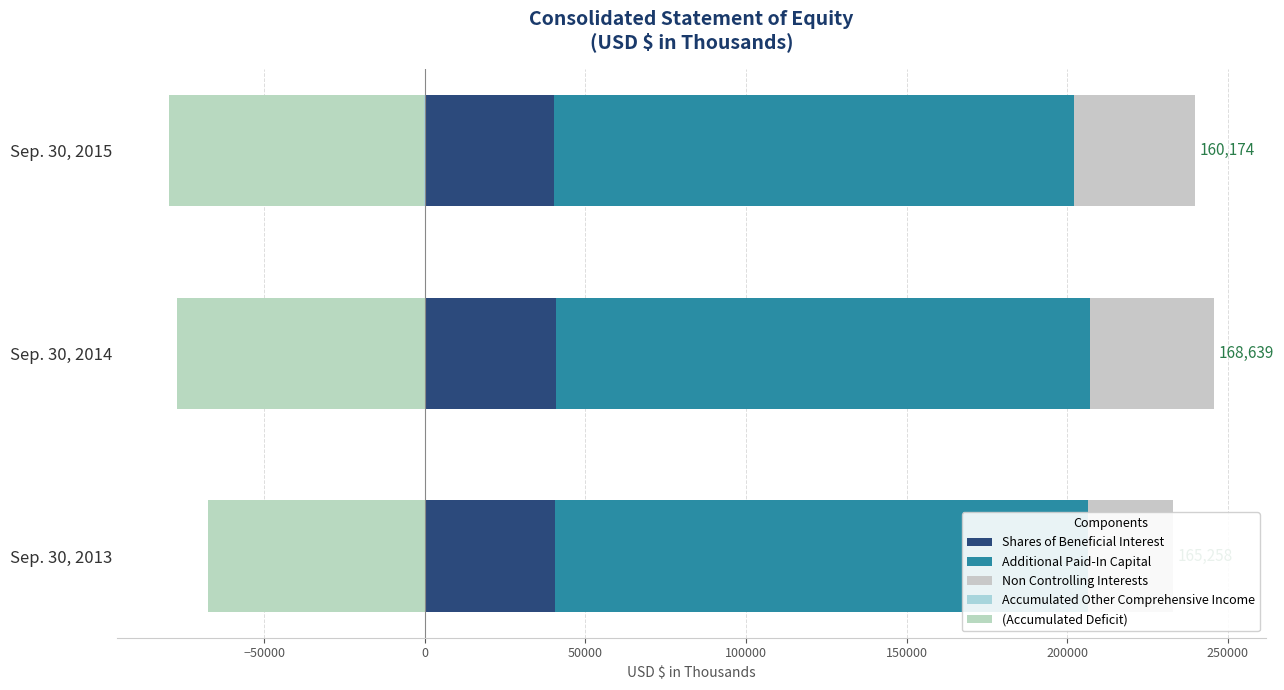

What is the difference between the second highest and minimum values in the Accumulated Other Comprehensive Income series?

50